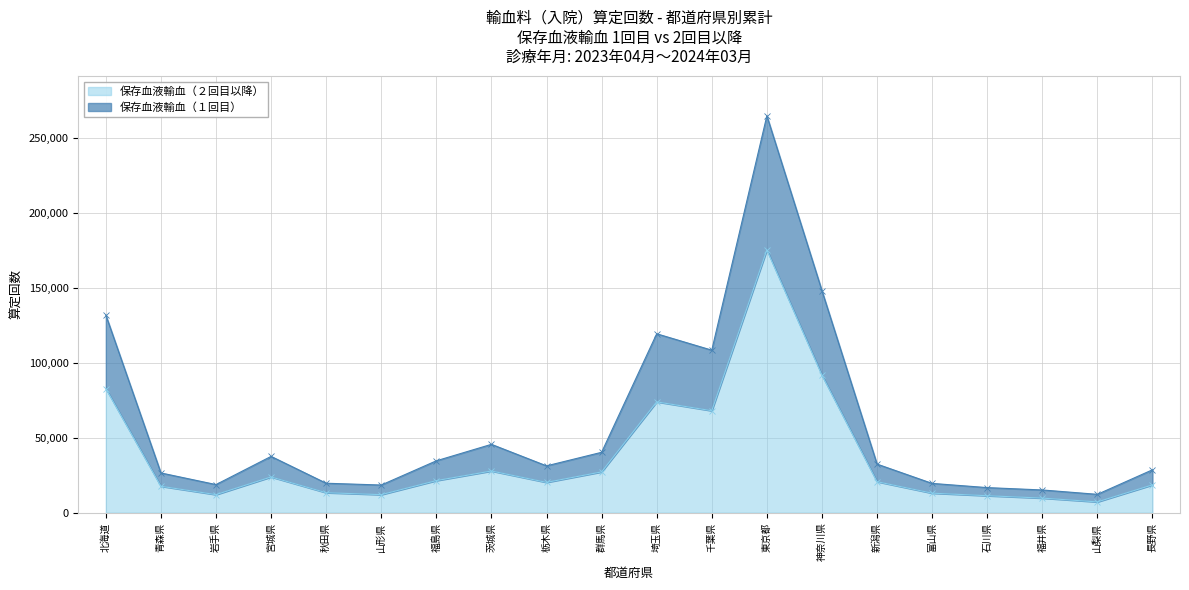

What is the difference between the highest and lowest values at 千葉県?

40419